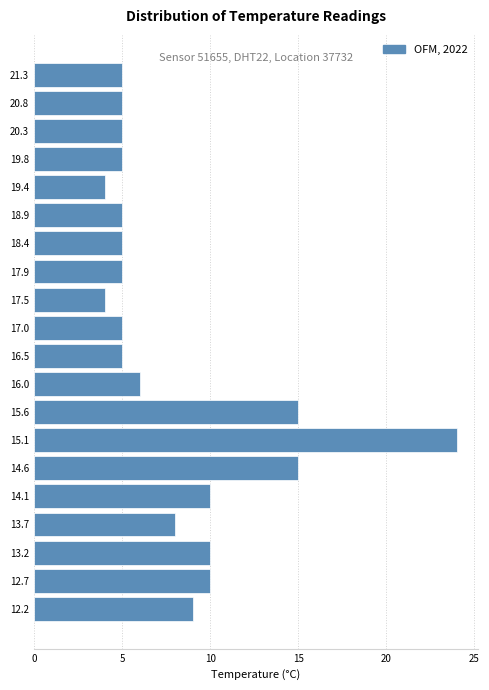

Over which range of the y-axis is the bar longest?

14.850 to 15.325